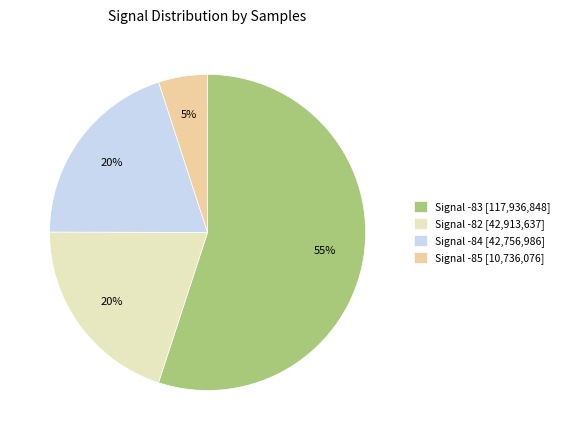

Which slice represents more than half of the pie?

Signal -83 [117,936,848]